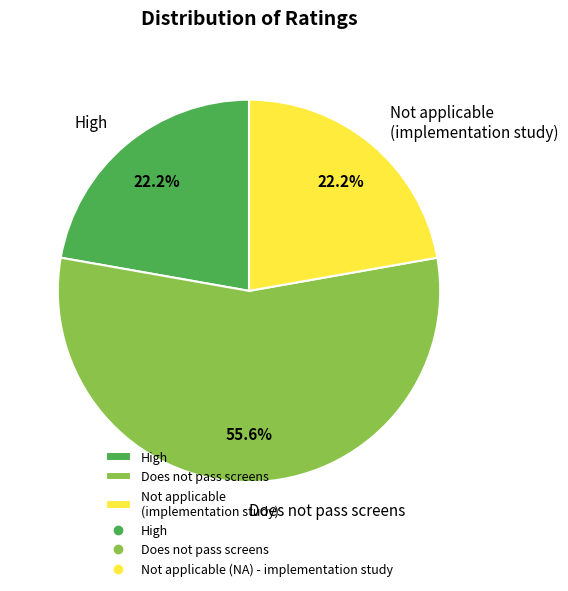

Combined, do Does not pass screens and Not applicable (implementation study) account for over 50%?

Yes